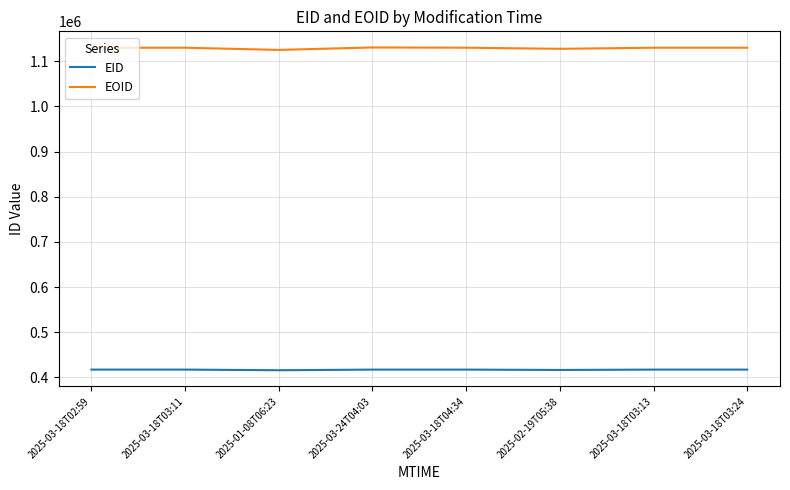

Where does the EOID series first go above 1130011?

2025-03-24T04:03